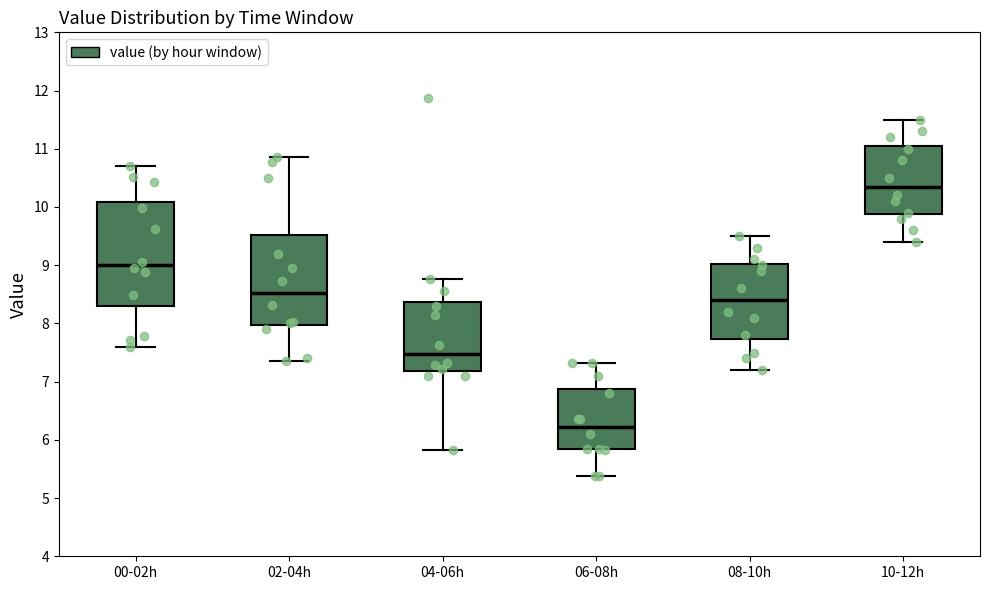

Where is the lower edge of the box for 06-08h on the y-axis? The values are not printed on the chart, so give them approximately, as read against the axis.

5.8